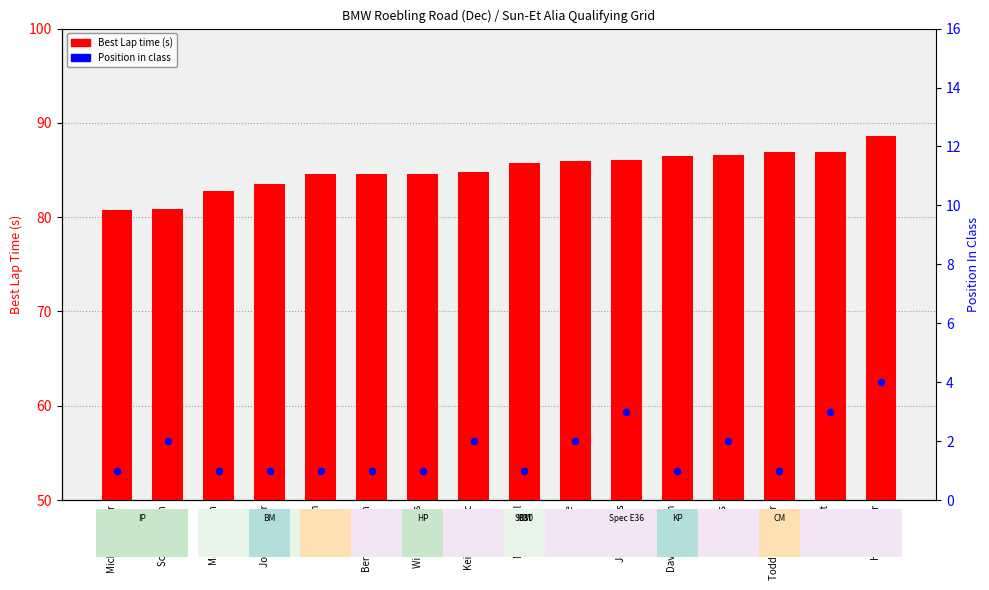

Which series contains the lowest Y value?

position in class